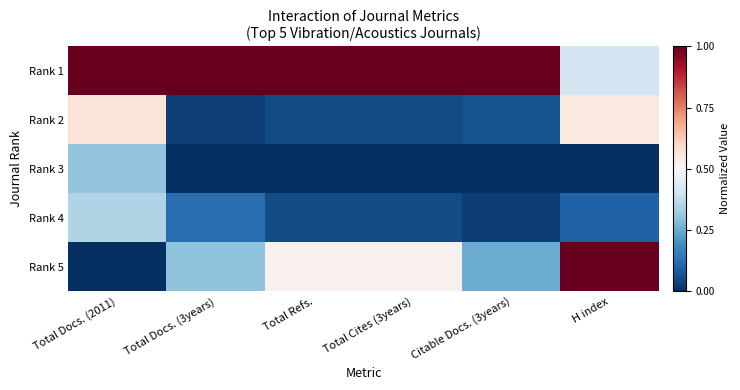

Reading left to right, list all the values displayed in this chart.

Rank 1: Total Docs. (2011)=1.0	Total Docs. (3years)=1.0	Total Refs.=1.0	Total Cites (3years)=1.0	Citable Docs. (3years)=1.0	H index=0.4
Rank 2: Total Docs. (2011)=0.6	Total Docs. (3years)=0.0	Total Refs.=0.1	Total Cites (3years)=0.1	Citable Docs. (3years)=0.1	H index=0.5
Rank 3: Total Docs. (2011)=0.3	Total Docs. (3years)=0.0	Total Refs.=0.0	Total Cites (3years)=0.0	Citable Docs. (3years)=0.0	H index=0.0
Rank 4: Total Docs. (2011)=0.3	Total Docs. (3years)=0.1	Total Refs.=0.1	Total Cites (3years)=0.1	Citable Docs. (3years)=0.0	H index=0.1
Rank 5: Total Docs. (2011)=0.0	Total Docs. (3years)=0.3	Total Refs.=0.5	Total Cites (3years)=0.5	Citable Docs. (3years)=0.3	H index=1.0